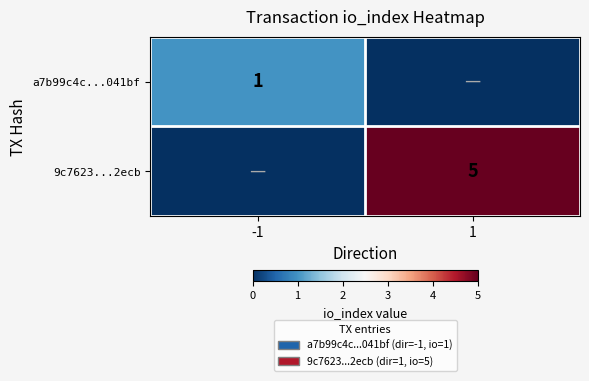

What is the total value across all series at -1?

1